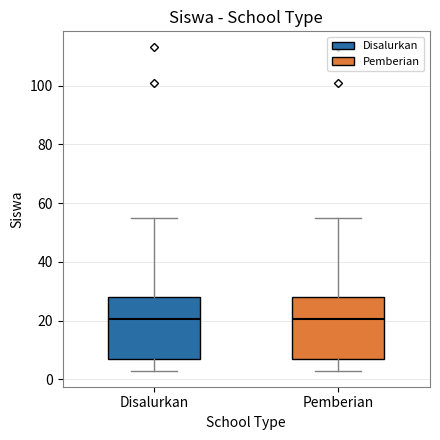

Reading left to right, read every box against the y-axis: the position of its median line, the range the box covers, and the ends of its whiskers. The values are not printed on the chart, so give them approximately, as read against the axis.

Disalurkan: median 20, box 8 to 28, whiskers 4 to 56
Pemberian: median 20, box 8 to 28, whiskers 4 to 56